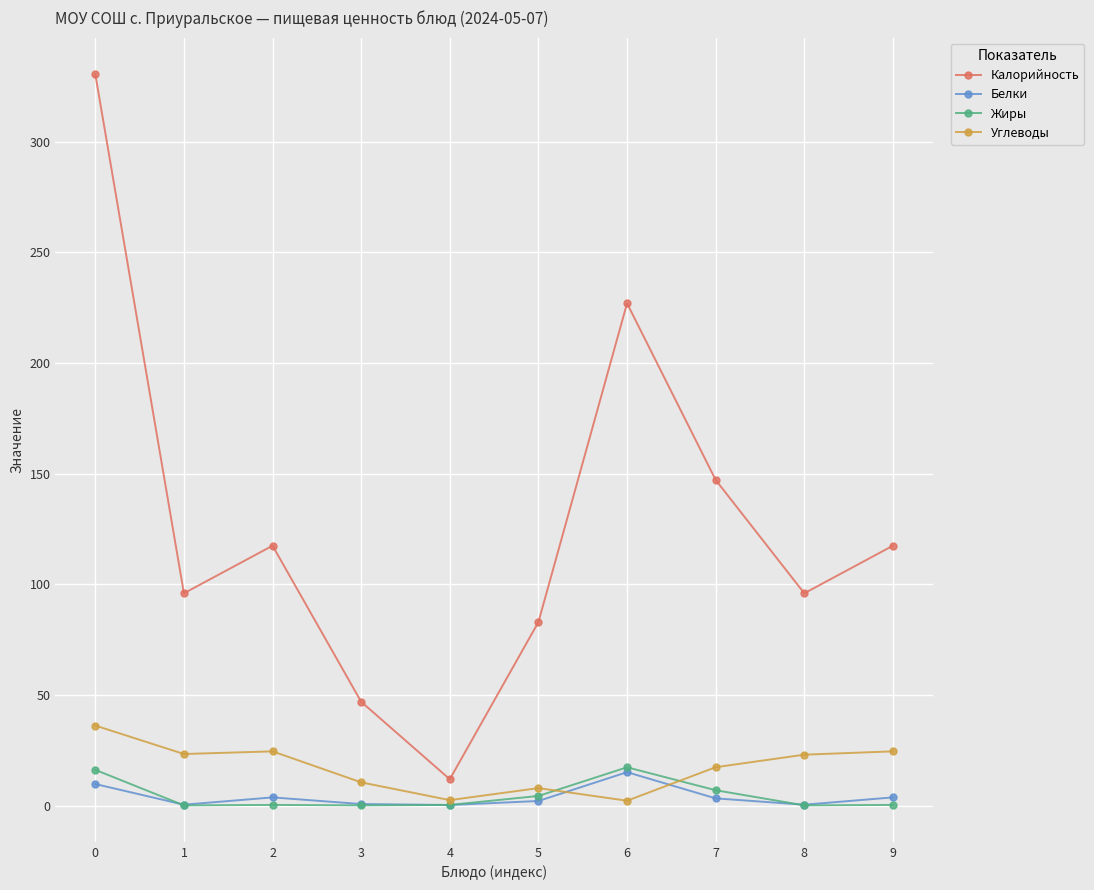

What is the difference between the second highest and minimum values in the Белки series?

9.5